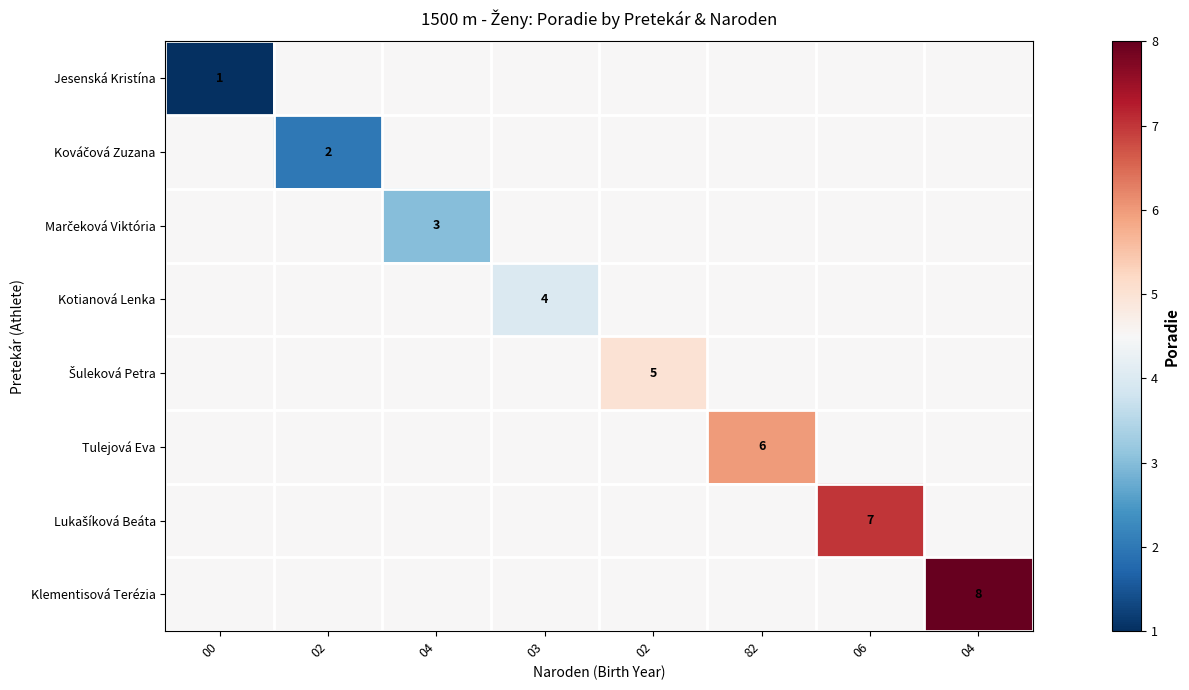

At which category is the sum across all series the highest?

04